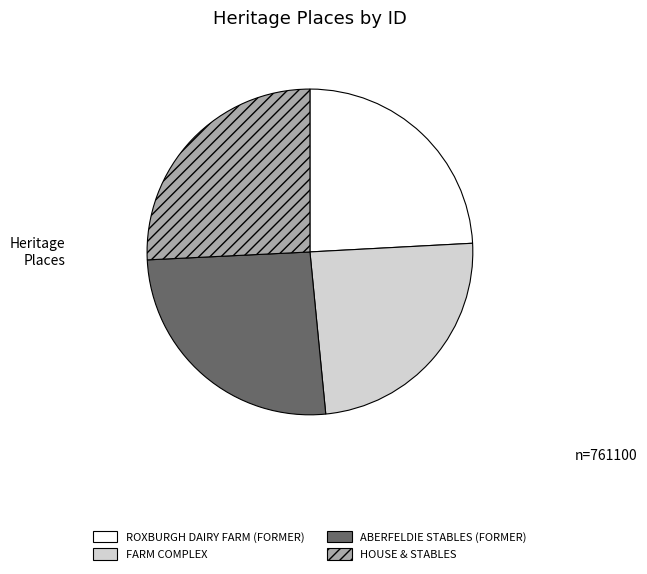

What is the ratio of the value at ROXBURGH DAIRY FARM (FORMER) to the value at ABERFELDIE STABLES (FORMER)?

0.9